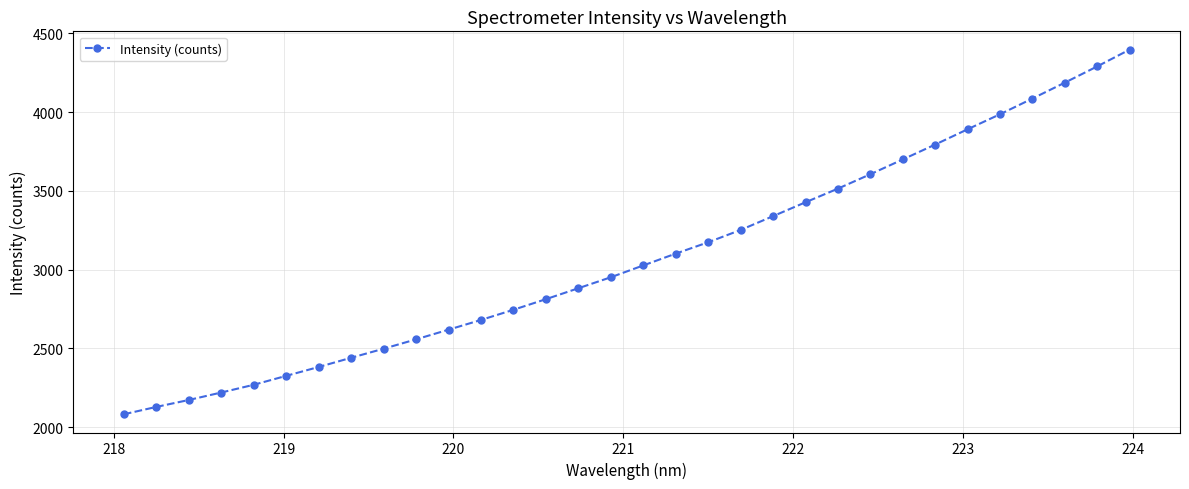

True or false: the data has more than 2 interior local peaks.

False